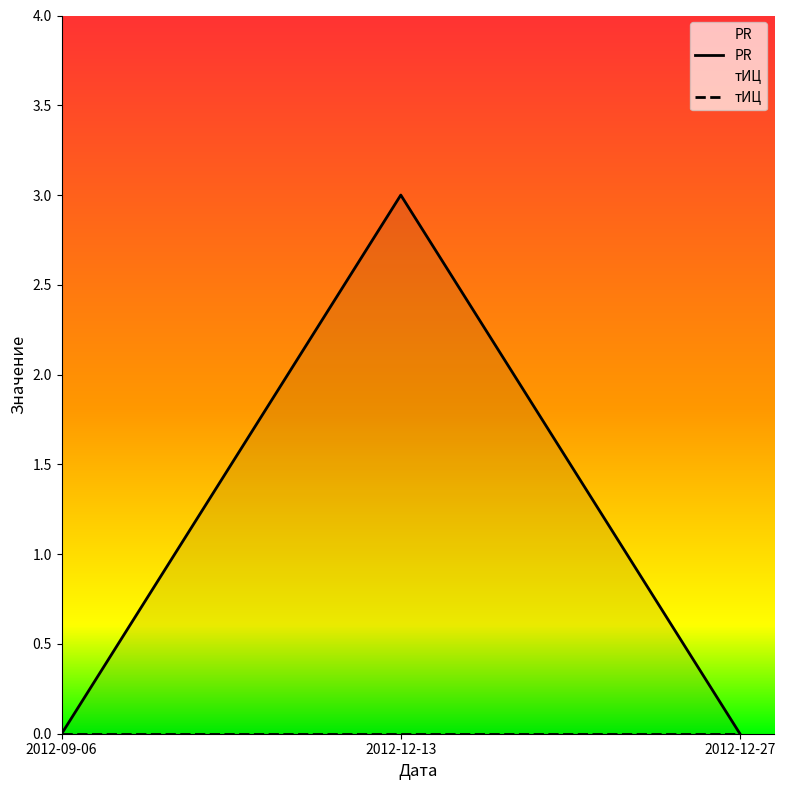

List the series in order of their peak value, lowest first.

тИЦ, PR